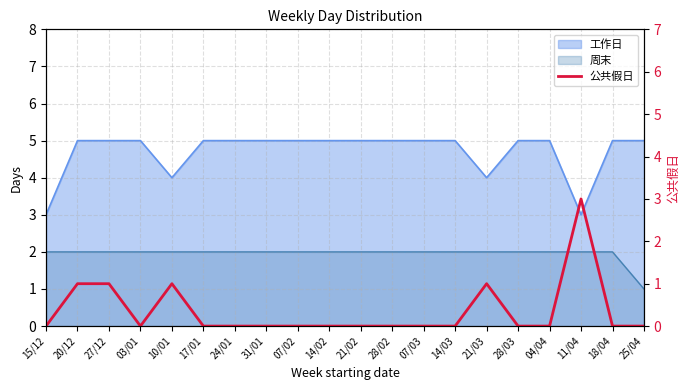

What is the label of the 17th point from the right?

03/01